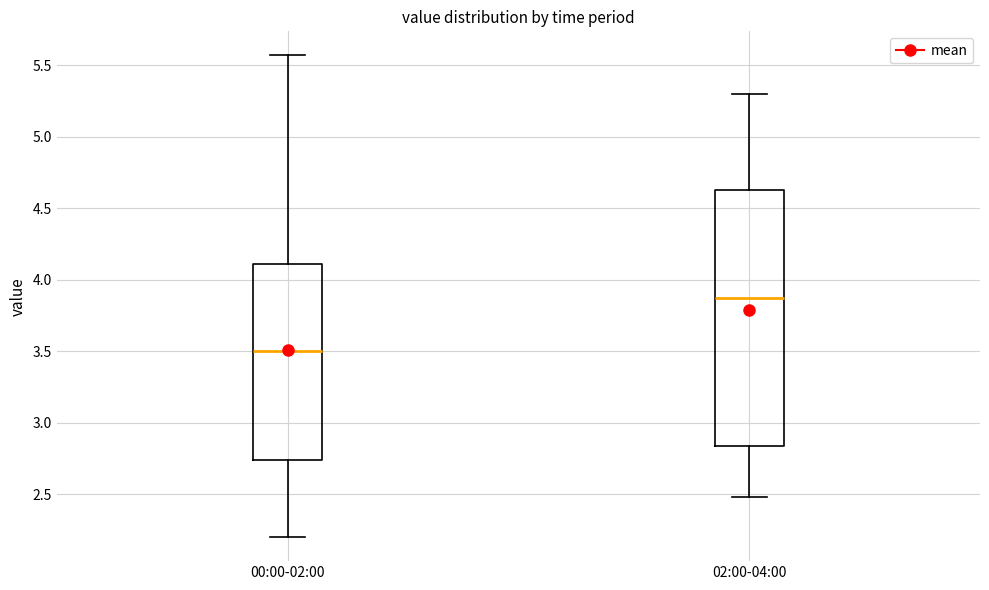

Reading left to right, read every box against the y-axis: the position of its median line, the range the box covers, and the ends of its whiskers. The values are not printed on the chart, so give them approximately, as read against the axis.

00:00-02:00: median 3.50, box 2.75 to 4.10, whiskers 2.20 to 5.55
02:00-04:00: median 3.90, box 2.85 to 4.65, whiskers 2.50 to 5.30